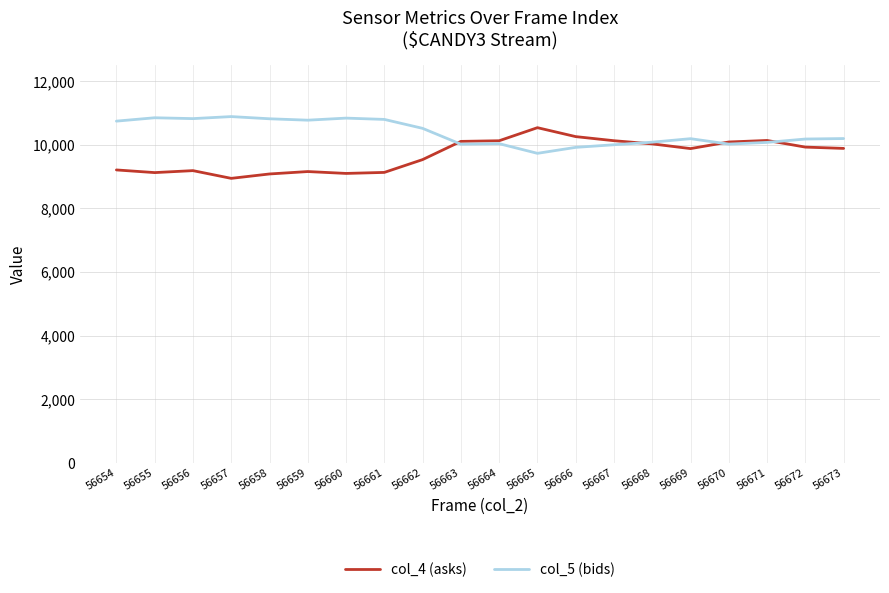

At how many categories does at least one series exceed 10003?

20